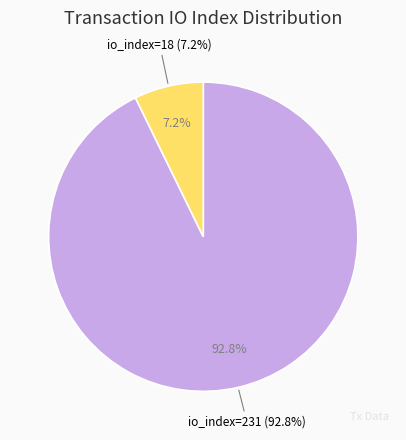

What is the change in value from io_index=231 to io_index=18?

-213